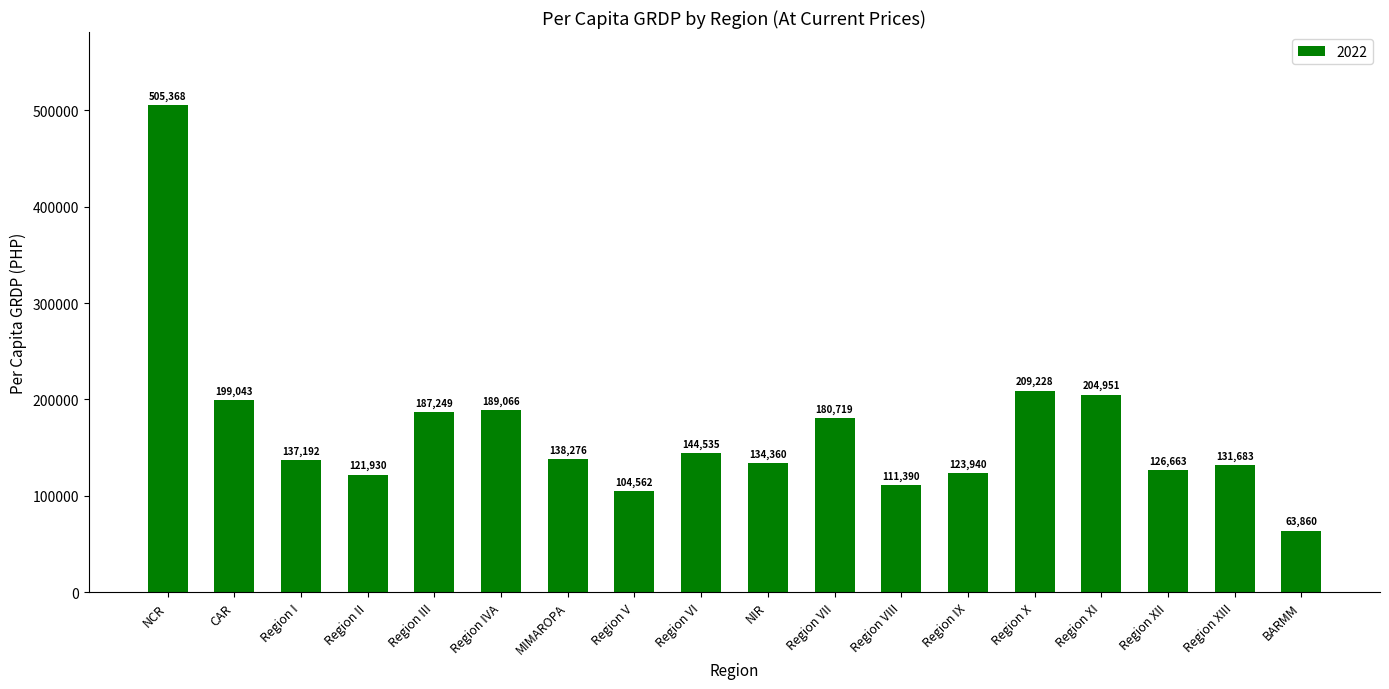

What is the sum of the values at Region I and NCR?

642560.0